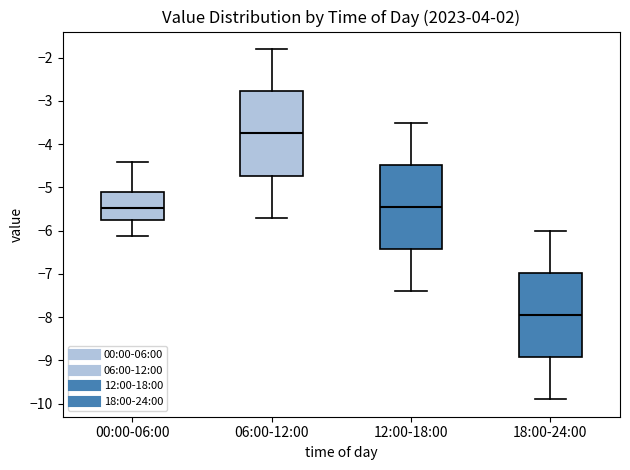

Reading left to right, transcribe this box plot: for each box, give where its median line is, the range the box spans, and where its two whiskers end, as read against the y-axis. The values are not printed on the chart, so give them approximately, as read against the axis.

00:00-06:00: median -5.5, box -5.8 to -5.1, whiskers -6.1 to -4.4
06:00-12:00: median -3.7, box -4.7 to -2.8, whiskers -5.7 to -1.8
12:00-18:00: median -5.4, box -6.4 to -4.5, whiskers -7.4 to -3.5
18:00-24:00: median -7.9, box -8.9 to -7.0, whiskers -9.9 to -6.0